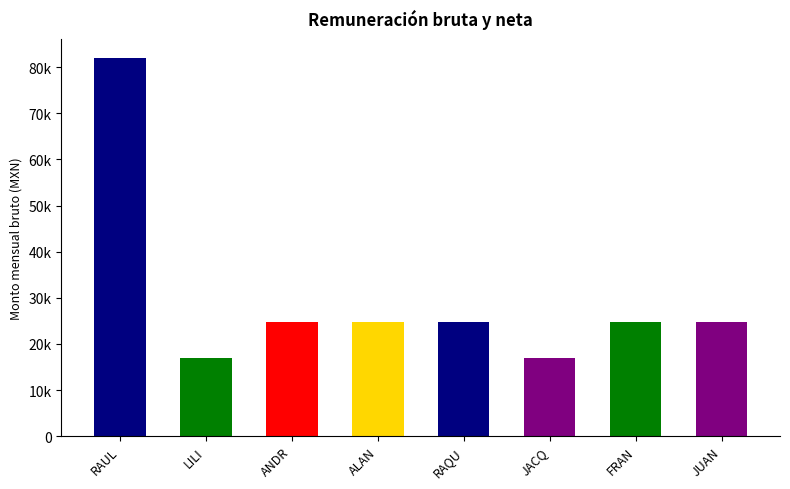

Approximately how many times larger is the value at FRANCISCO FUENTES compared to ALAN LOPEZ?

1.0